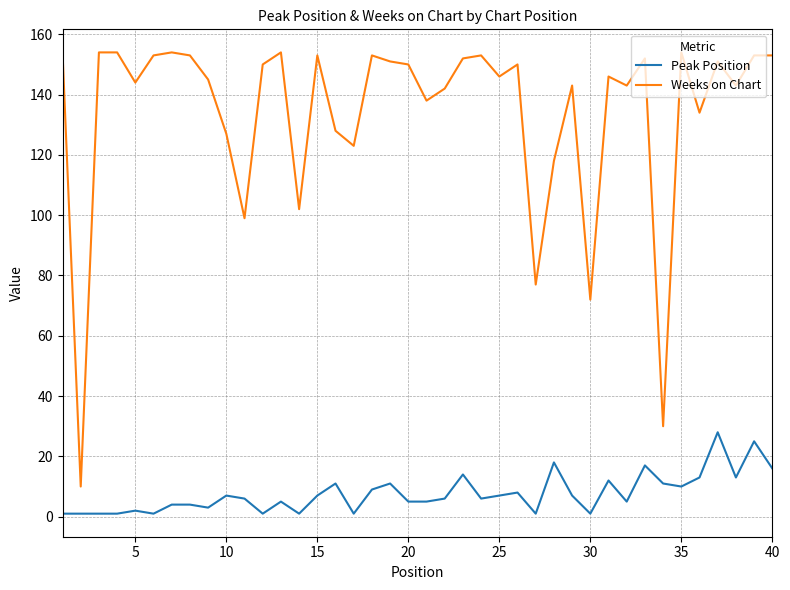

List the series in order of their overall mean, highest first.

Weeks on Chart, Peak Position